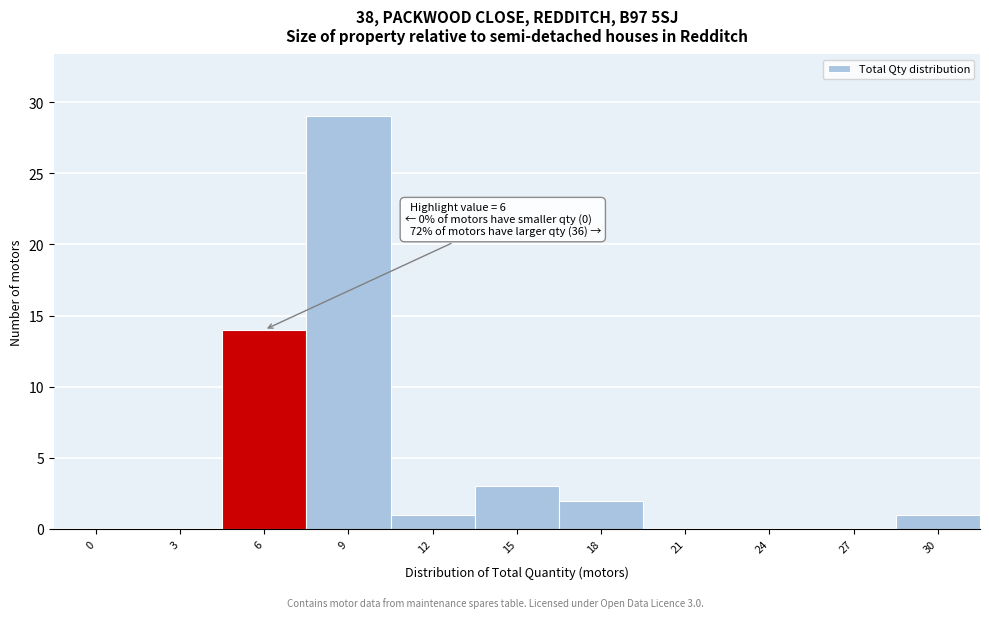

Reading left to right, list all the values displayed in this chart.

0=0	3=0	6=14	9=29	12=1	15=3	18=2	21=0	24=0	27=0	30=1